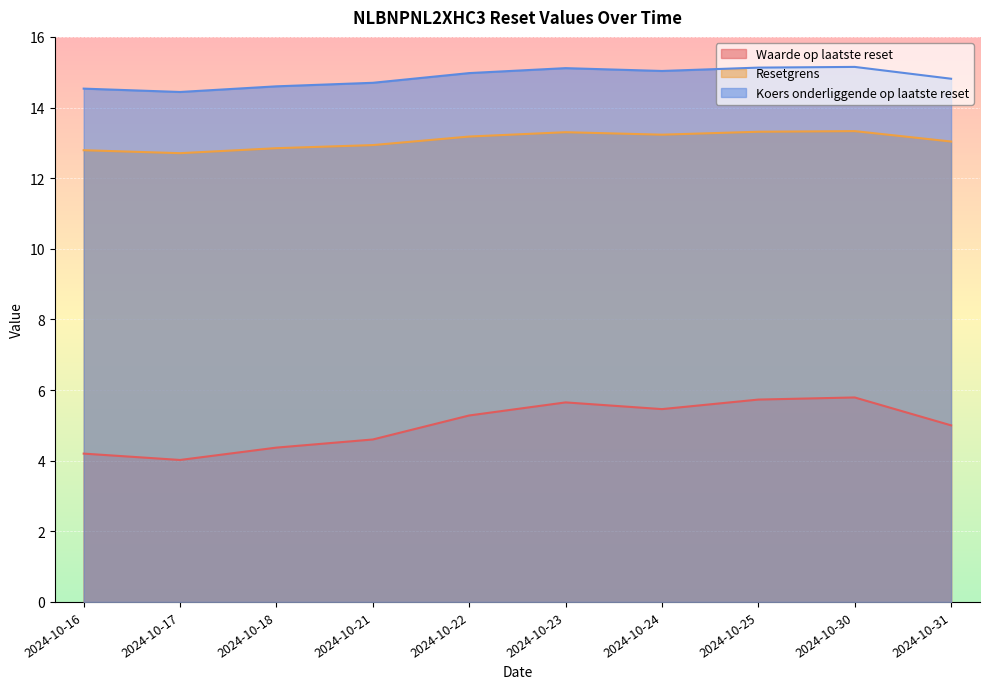

Does the chart display data point markers on the line(s)?

No